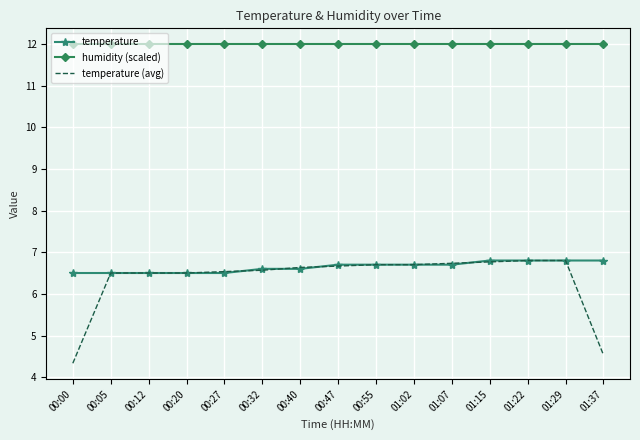

Which category has the lowest value across all series?

00:00